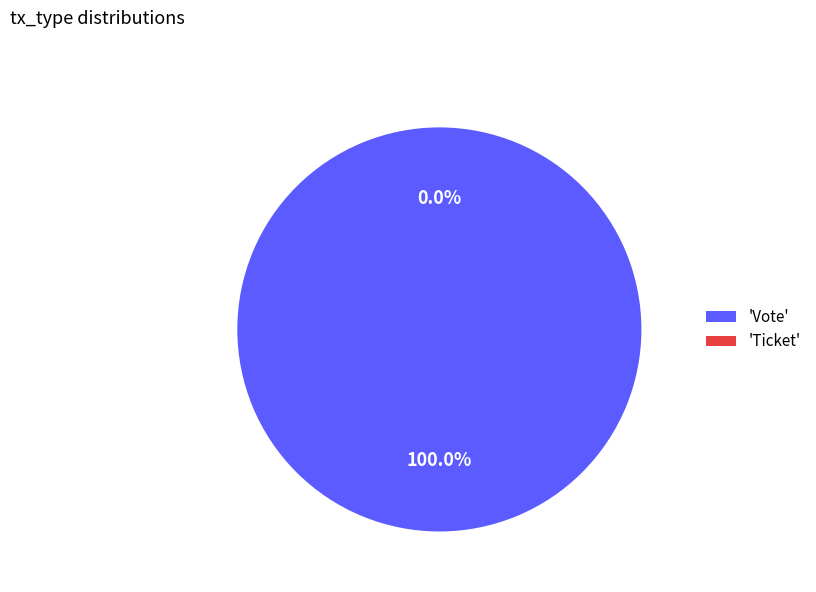

Which has a higher value, Ticket or Vote?

Vote